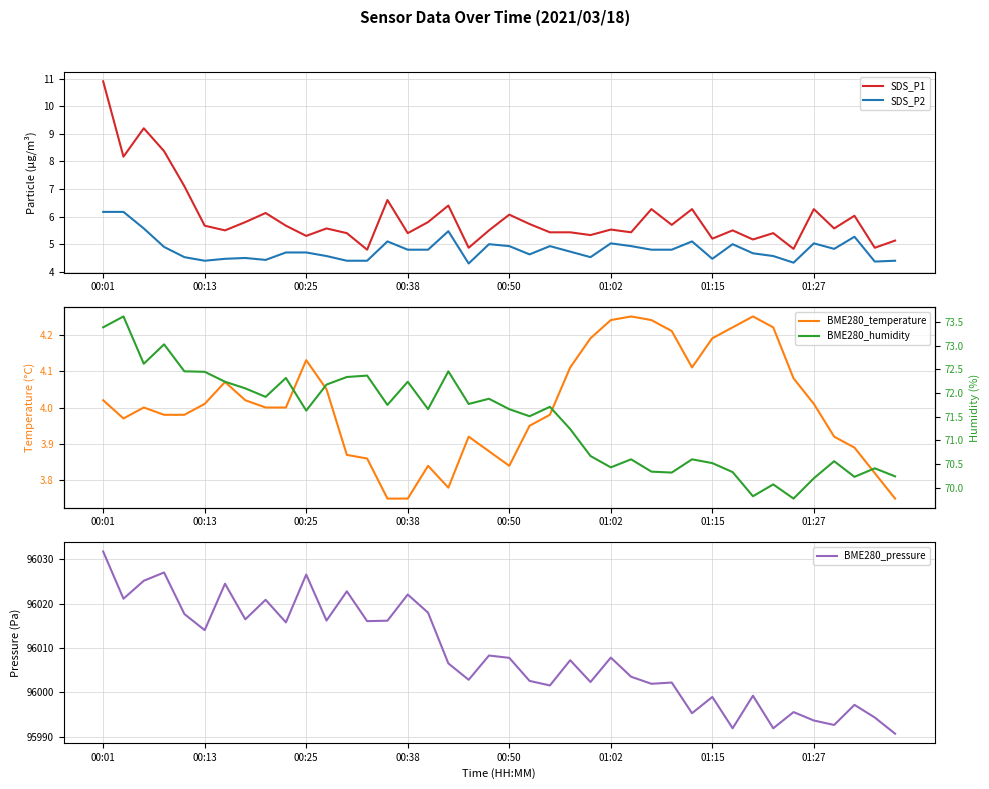

True or false: BME280_pressure and BME280_humidity cross at least once.

False